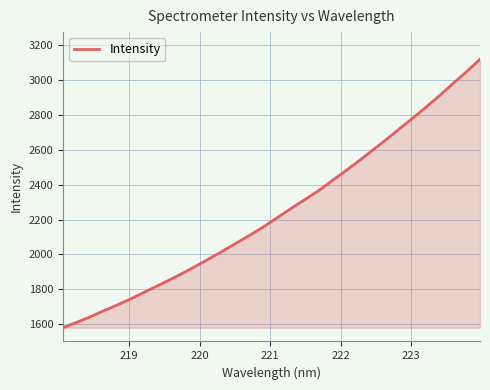

What is the maximum value shown in the chart?

3120.0